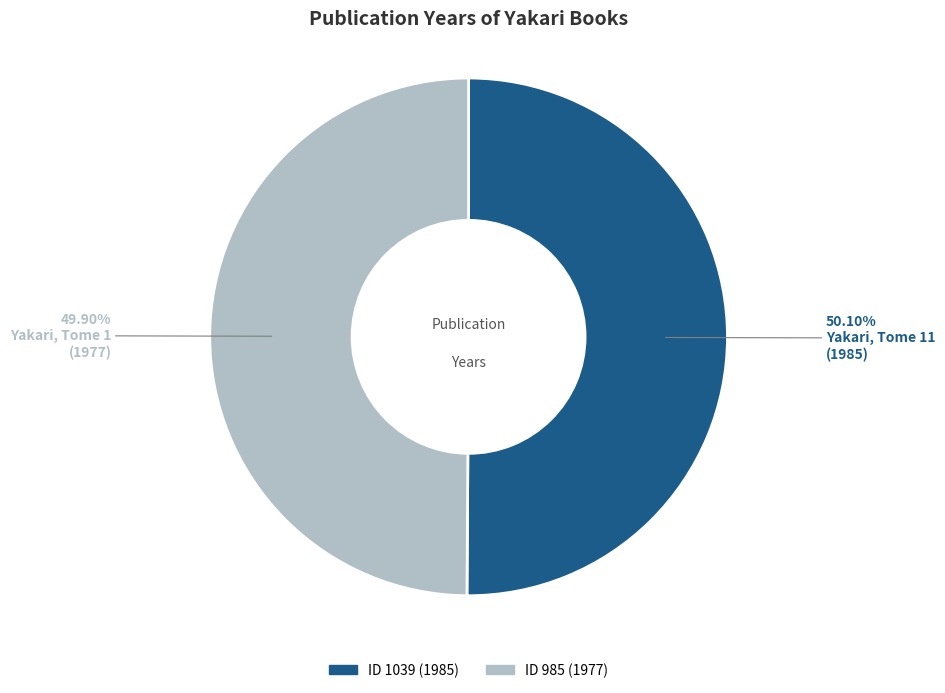

How many segments does this pie chart have?

2